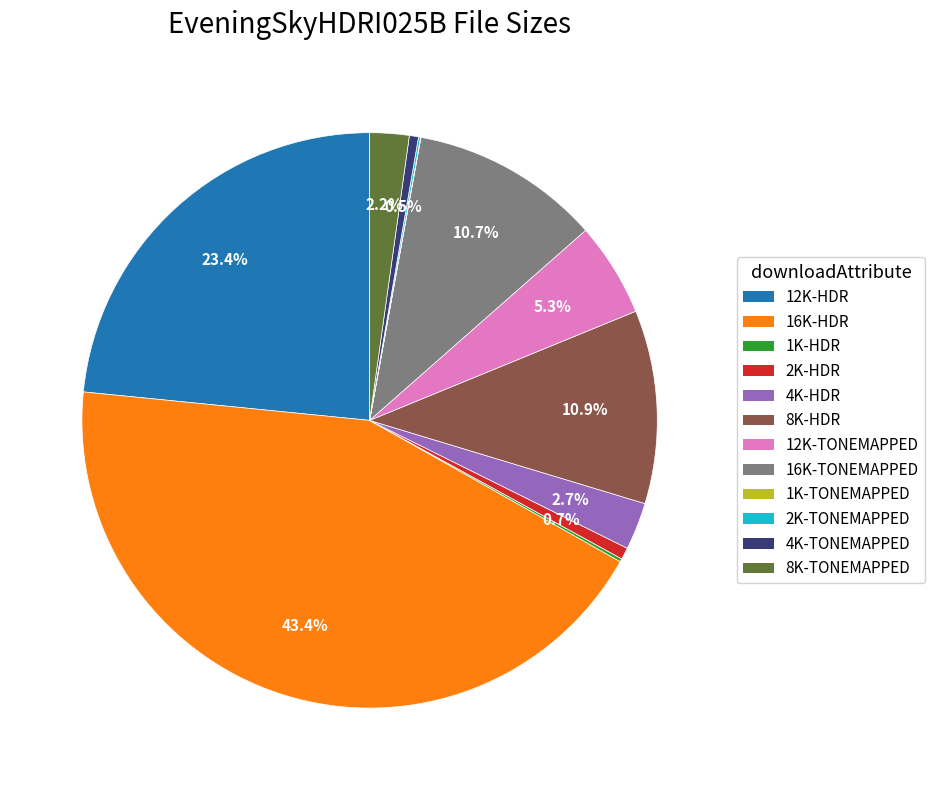

What percentage is NOT represented by 12K-HDR?

76.6%